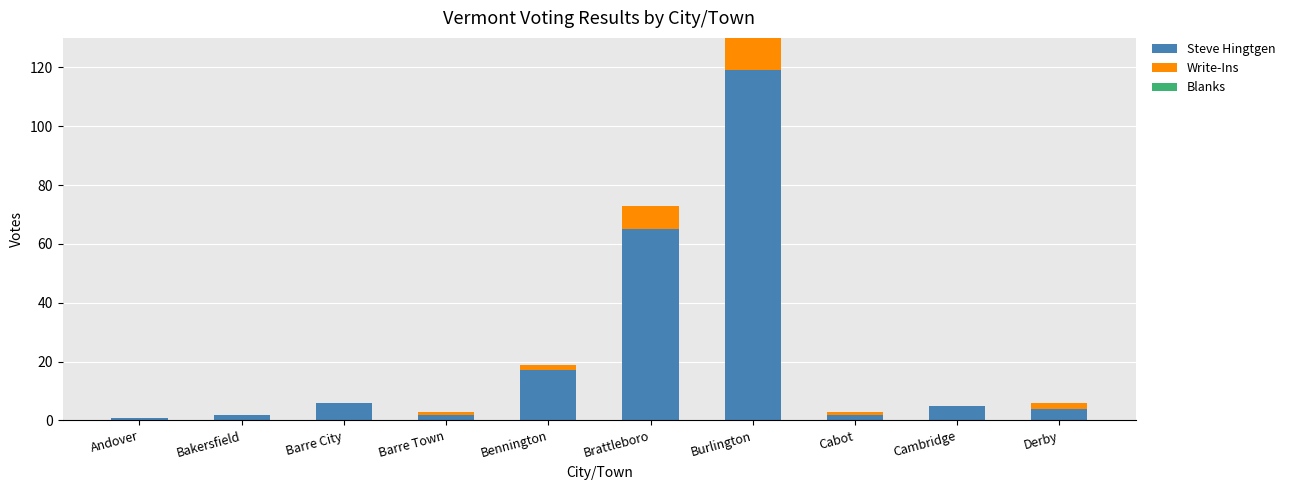

Which category has the highest value in the Steve Hingtgen series?

Burlington